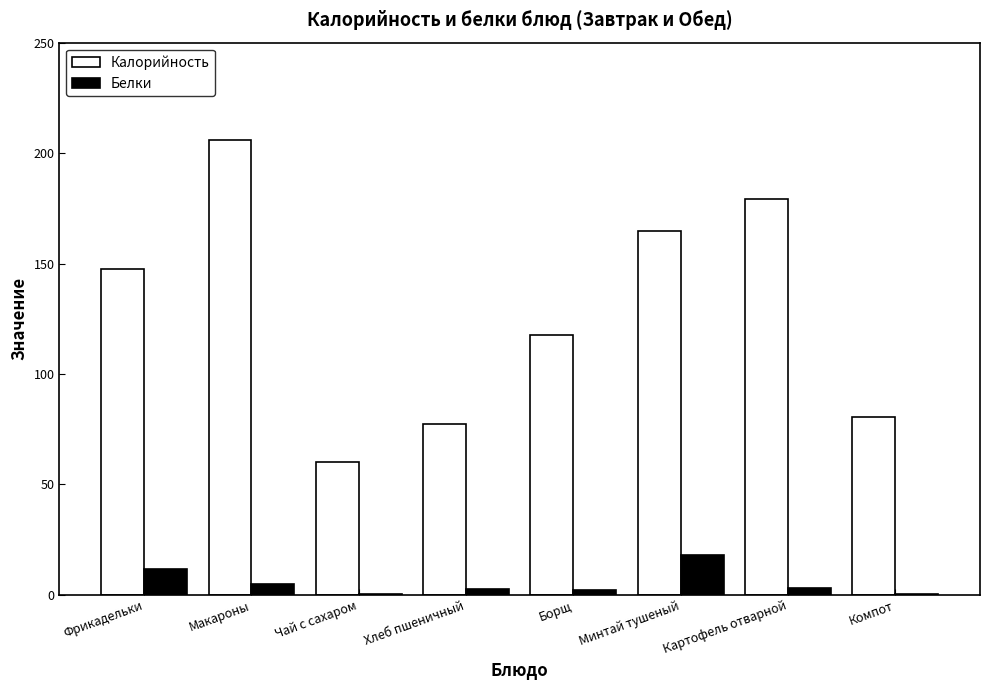

Which series changed the most between Картофель отварной and Компот?

Калорийность